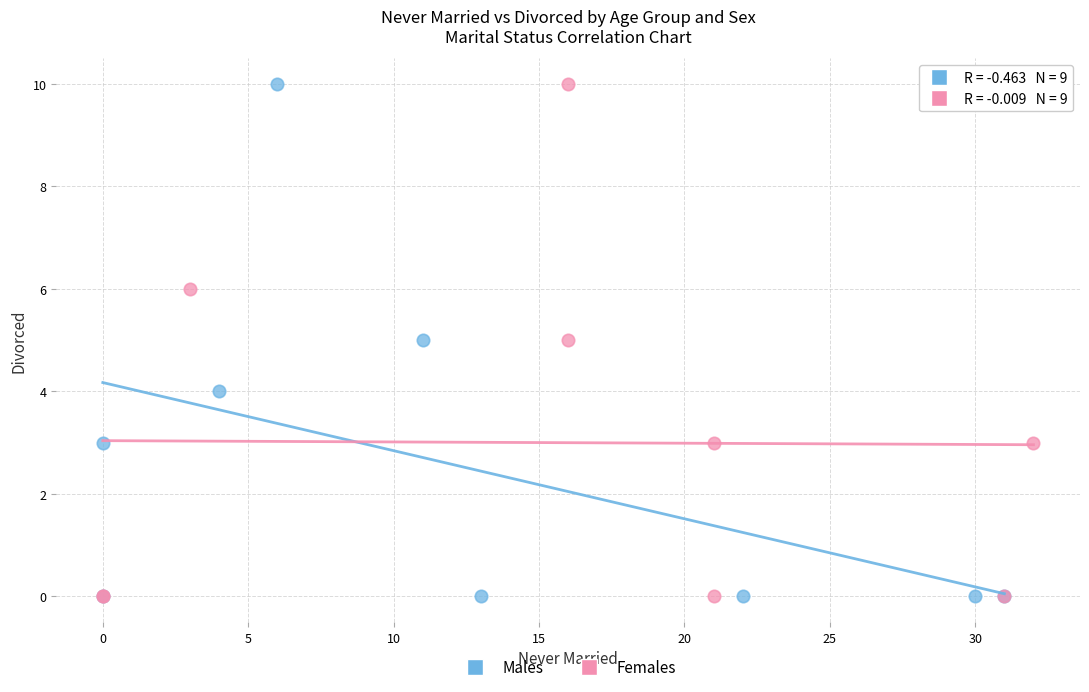

What are all the series names shown in the legend?

Males, Females